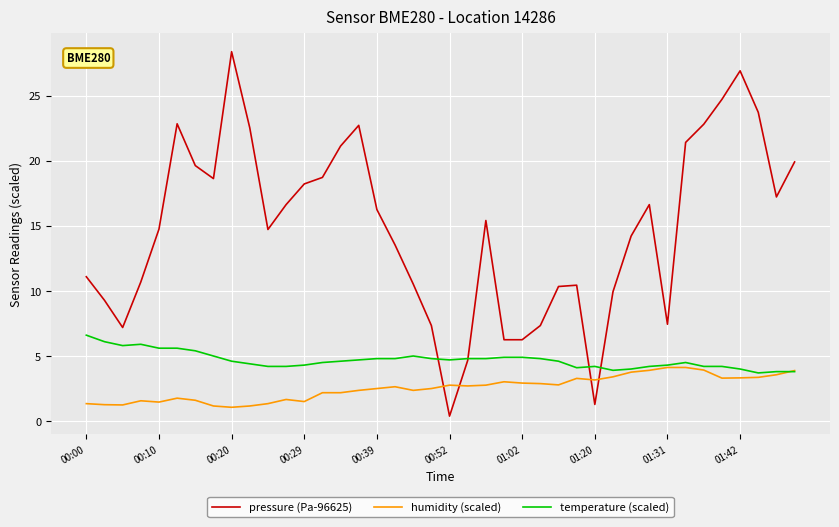

List the series in order of their overall mean, lowest first.

humidity (scaled), temperature (scaled), pressure (Pa-96625)